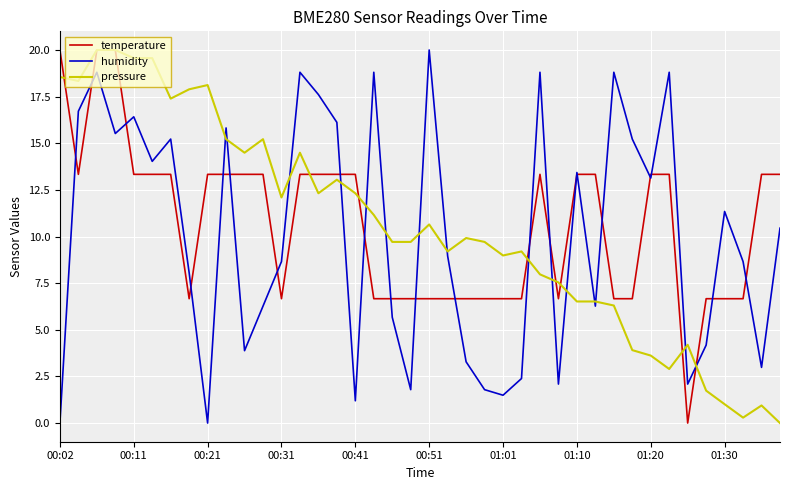

What is the highest value of the temperature series?

20.0